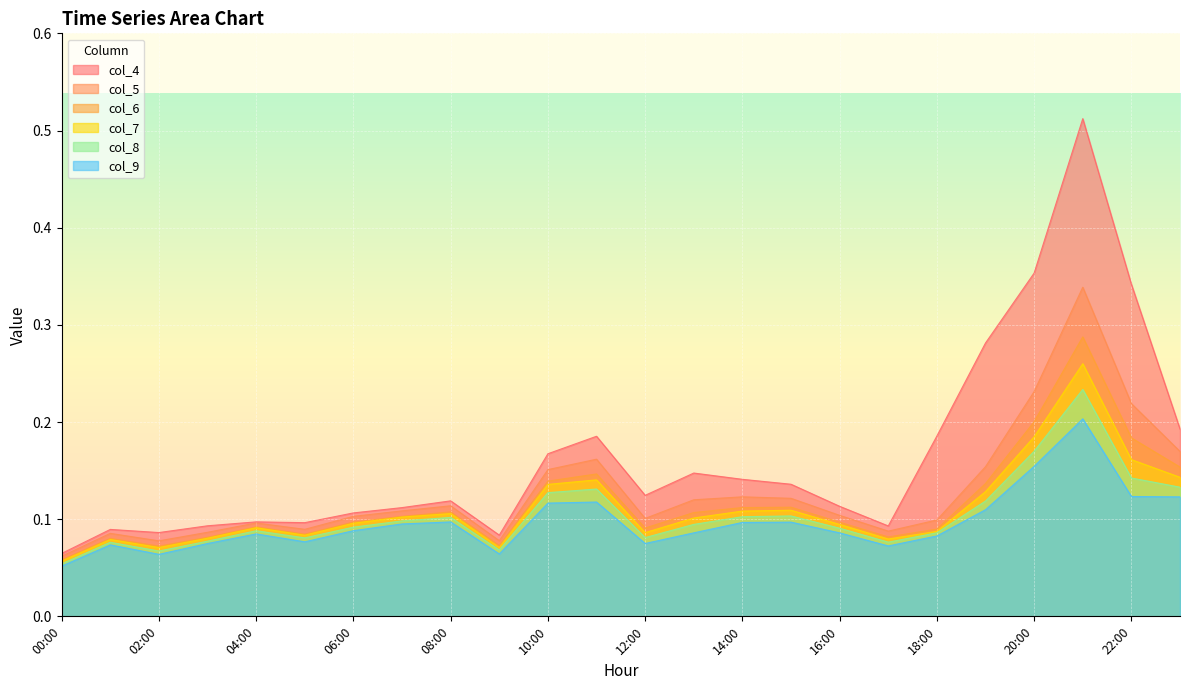

True or false: col_5 and col_8 intersect in this chart.

False